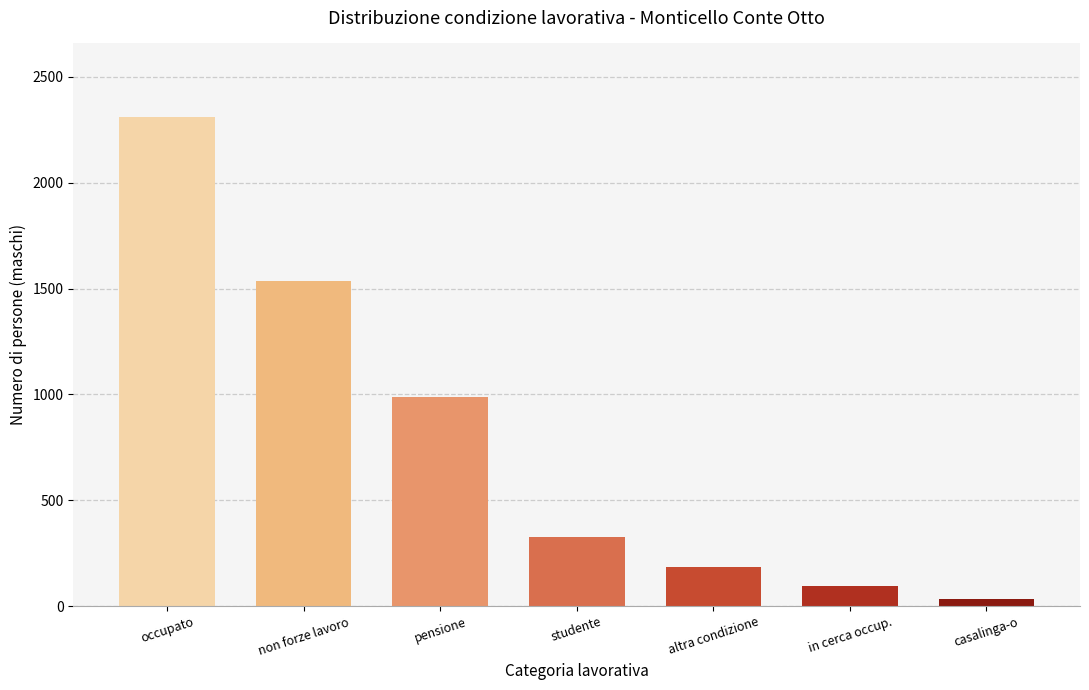

Reading left to right, transcribe all the data shown in this chart.

occupato=2311.0	non forze lavoro=1535.4	pensione=989.3	studente=326.8	altra condizione=185.6	in cerca occup.=95.6	casalinga-o=33.7